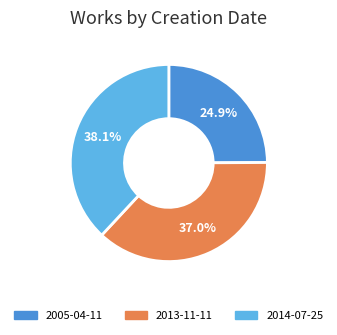

To the nearest percent, what is the average slice percentage?

33%